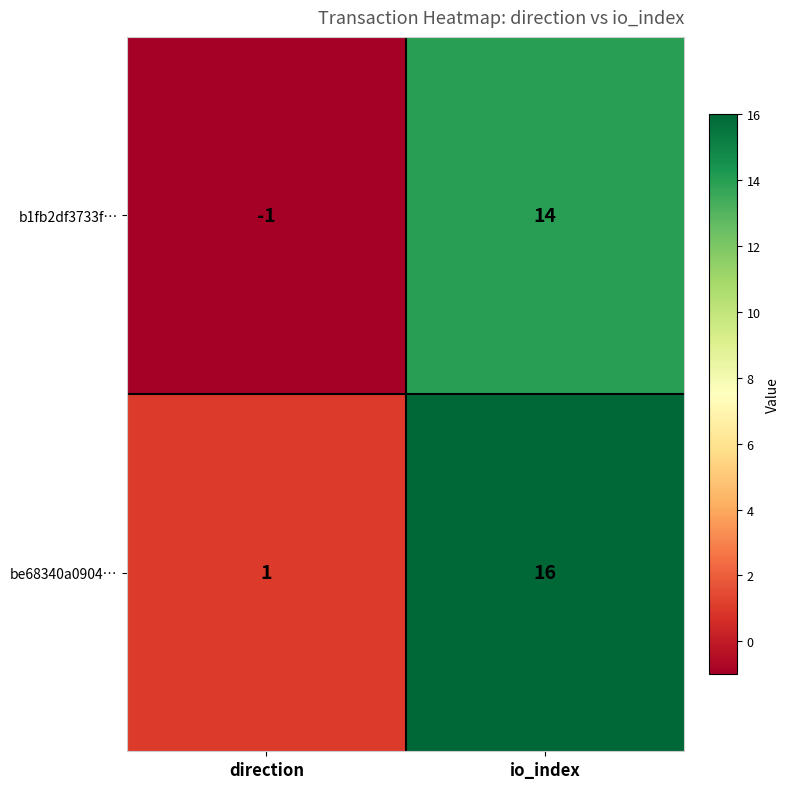

What is the difference between the maximum and minimum values in the be68340a0904… series?

15